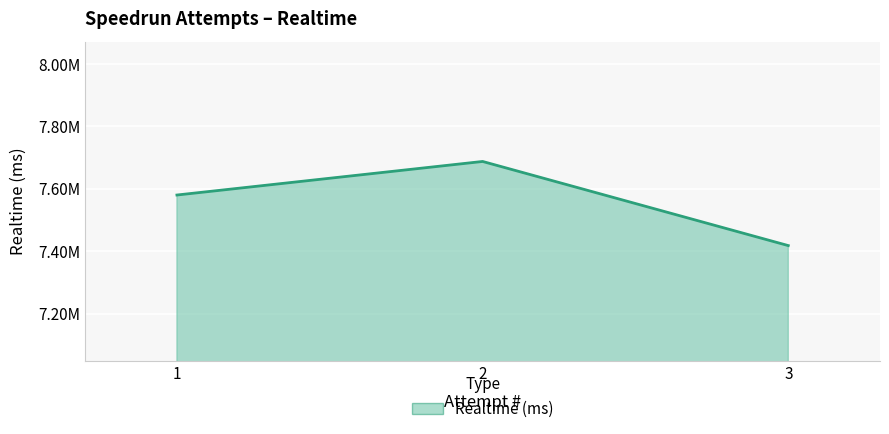

At which category does the chart reach its peak across all series?

2